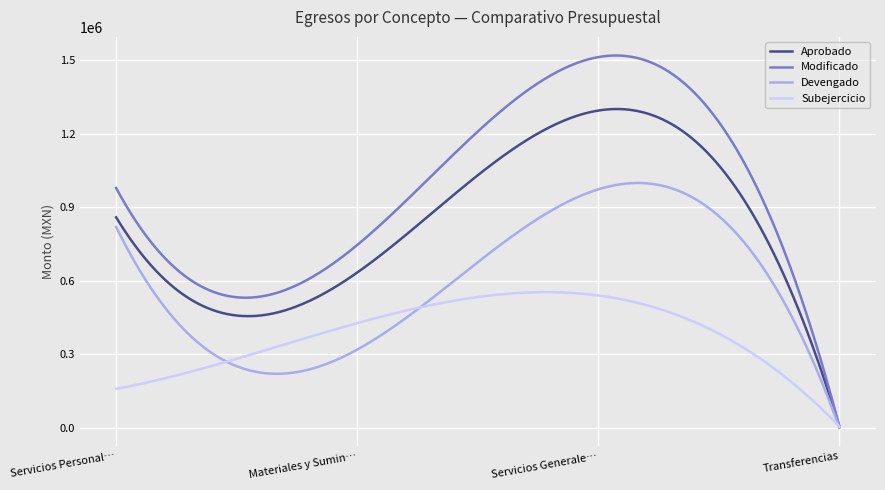

List the series in order of their overall mean, lowest first.

Subejercicio, Devengado, Aprobado, Modificado